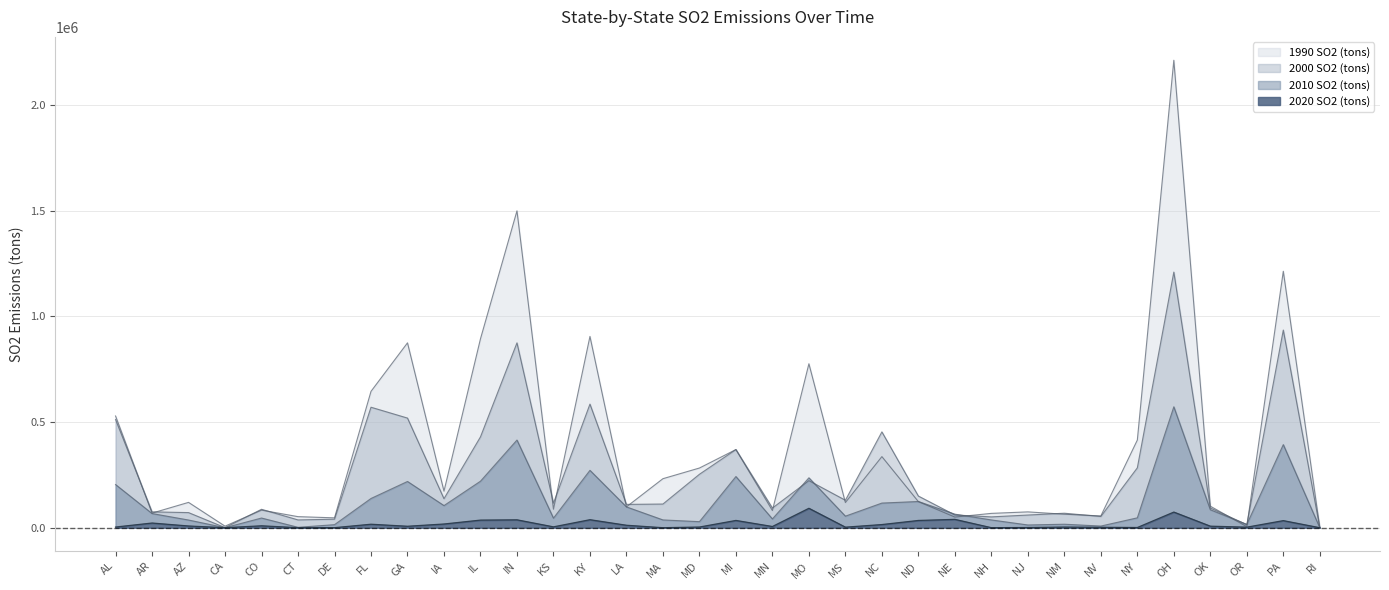

What is the lowest value of the 2000 SO2 (tons) series?

6